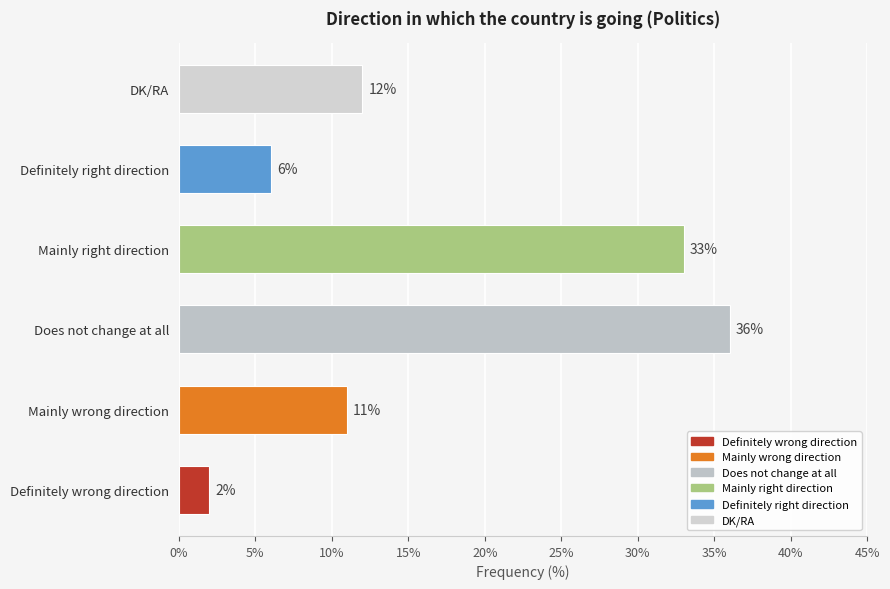

At which label is the value closest to 19?

DK/RA